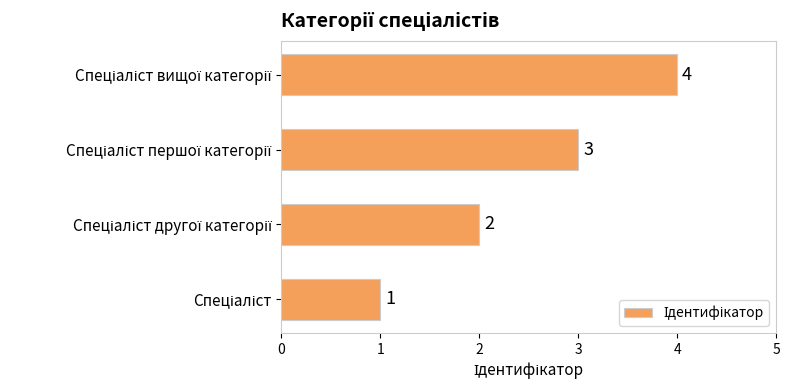

What is the sum of all values?

10